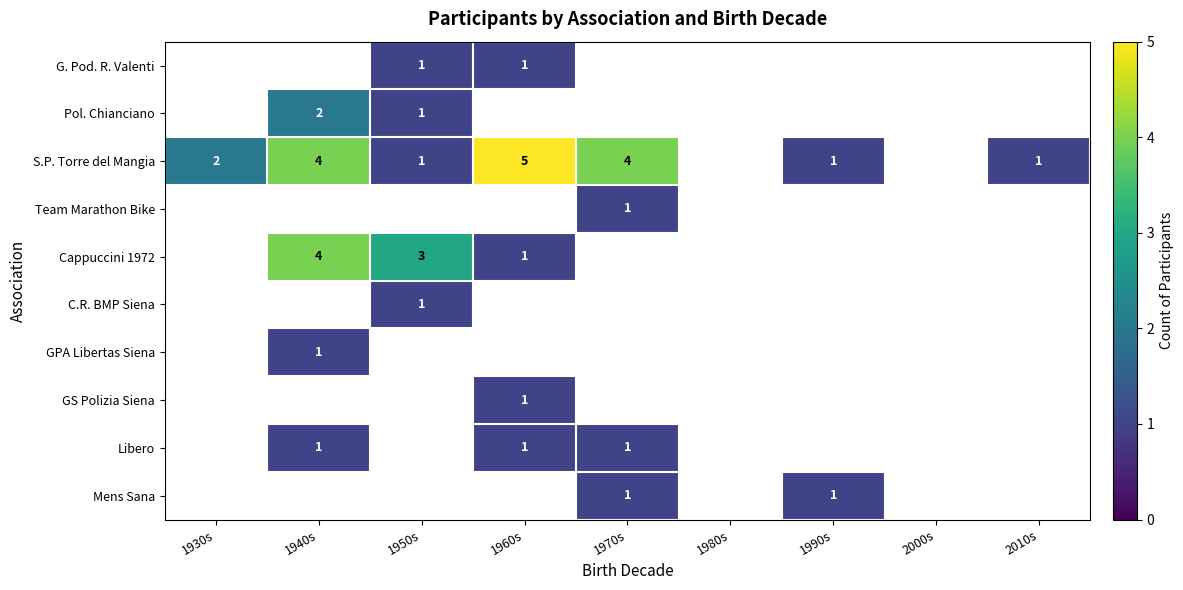

What is the difference between the maximum and second lowest values in the Libero series?

1